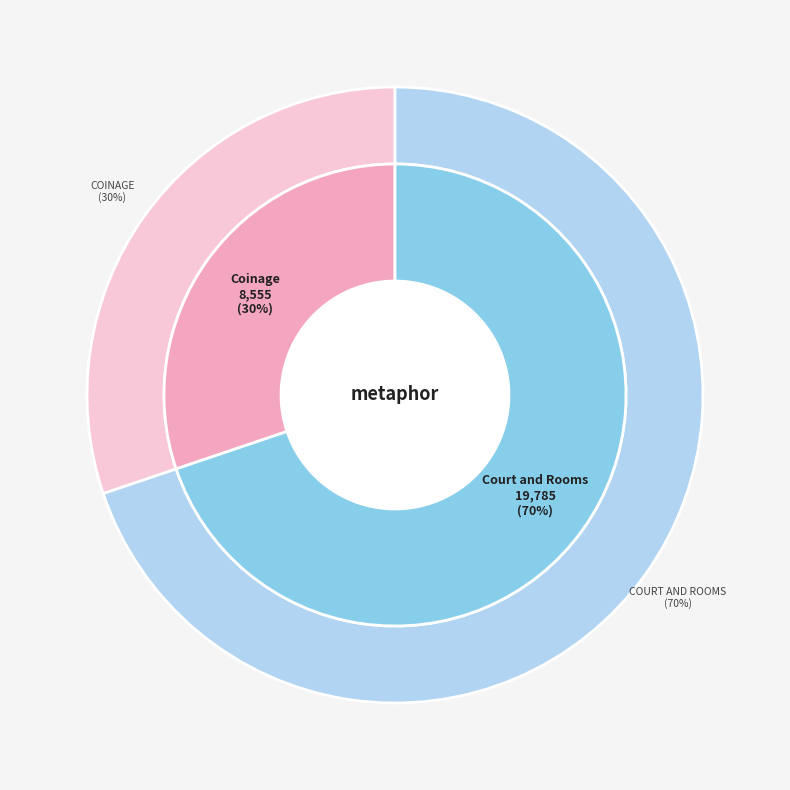

How many segments does this pie chart have?

2